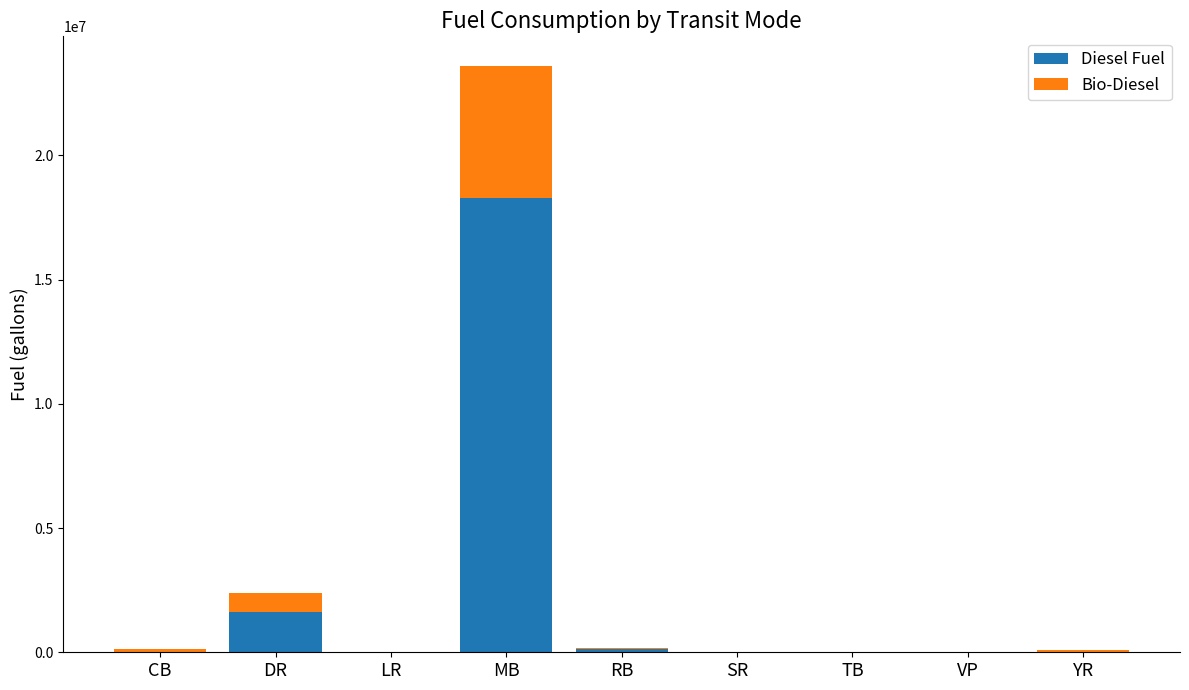

At which category is the sum across all series the highest?

MB